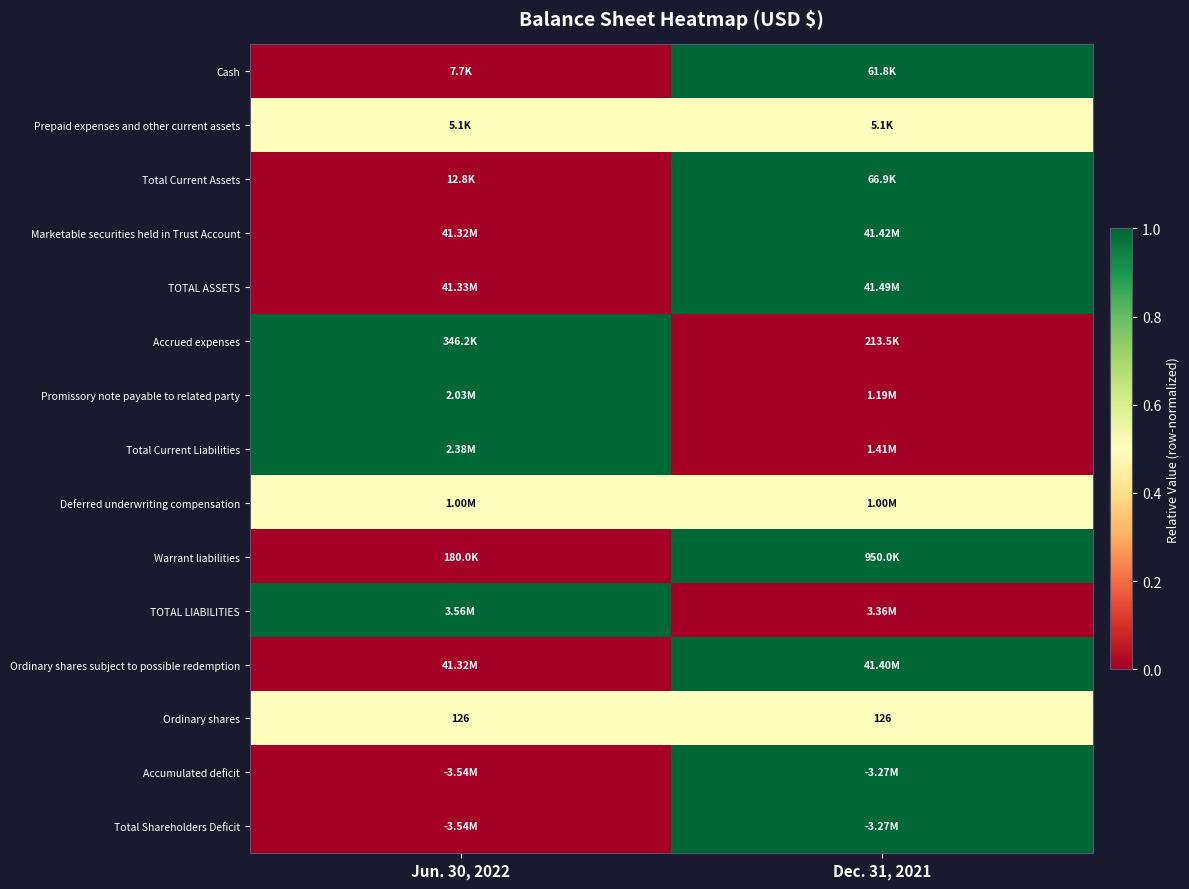

List the labels in order of Marketable securities held in Trust Account value, largest first.

Dec. 31, 2021, Jun. 30, 2022